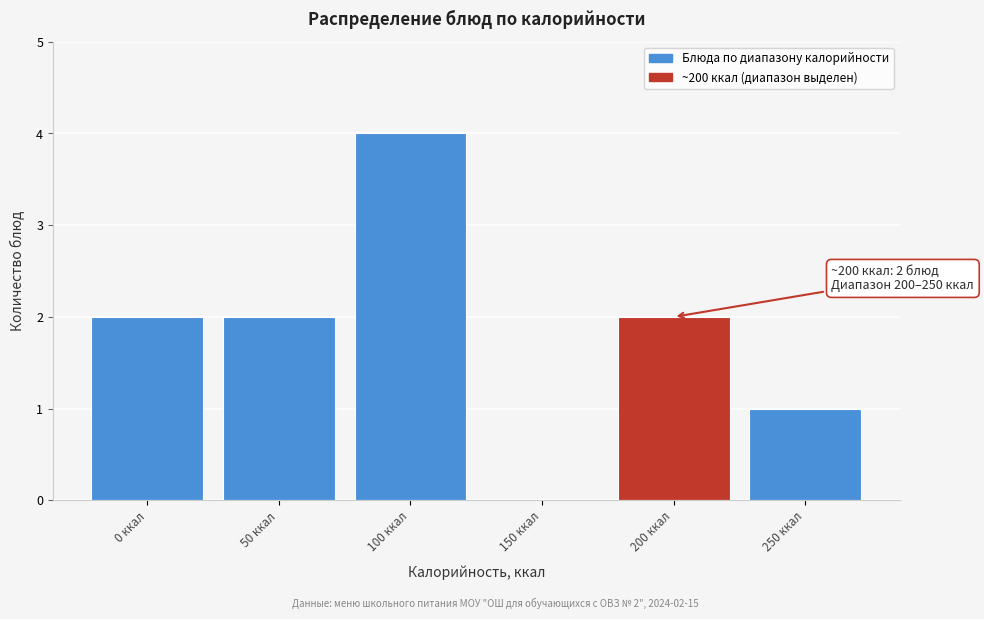

Reading left to right, transcribe all the data shown in this chart.

0 ккал=2	50 ккал=2	100 ккал=4	150 ккал=0	200 ккал=2	250 ккал=1